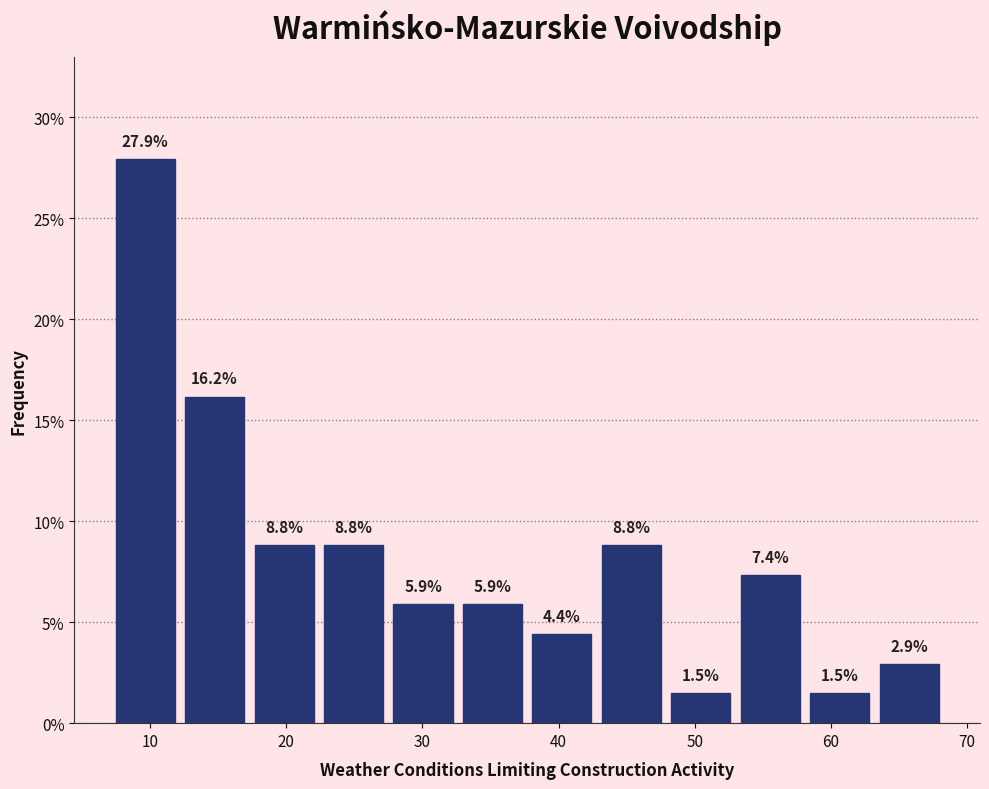

Which range on the x-axis has the tallest bar?

7.1 to 12.2